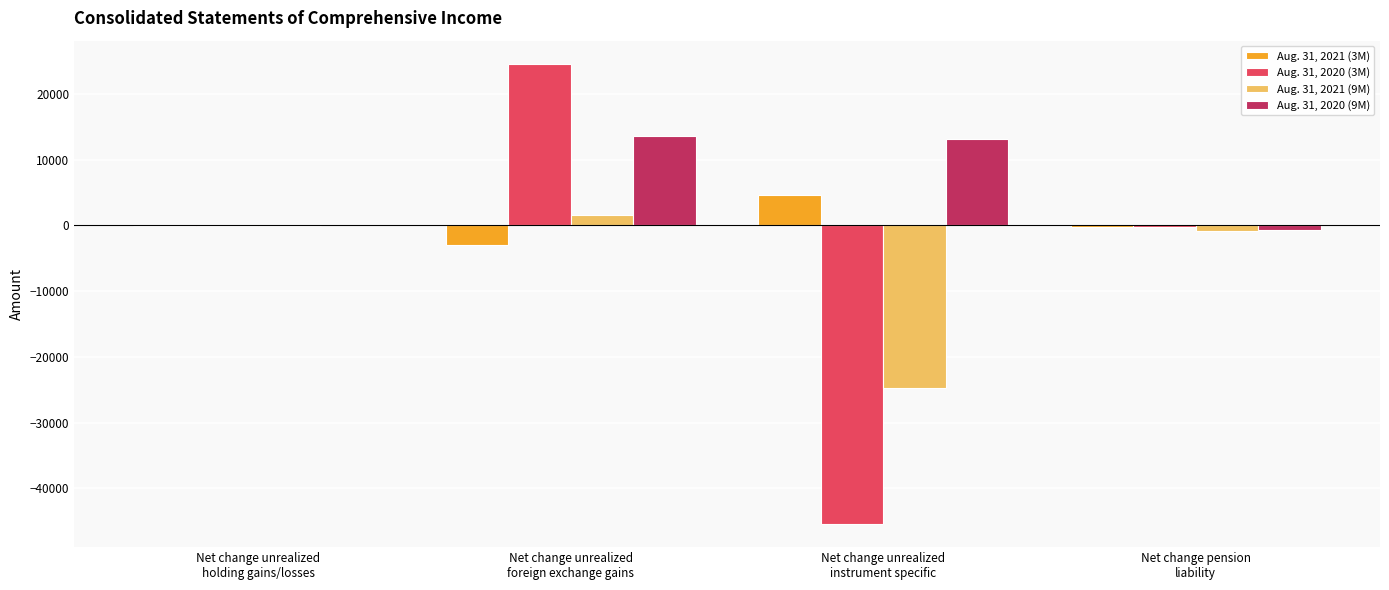

How many groups of bars are there?

4